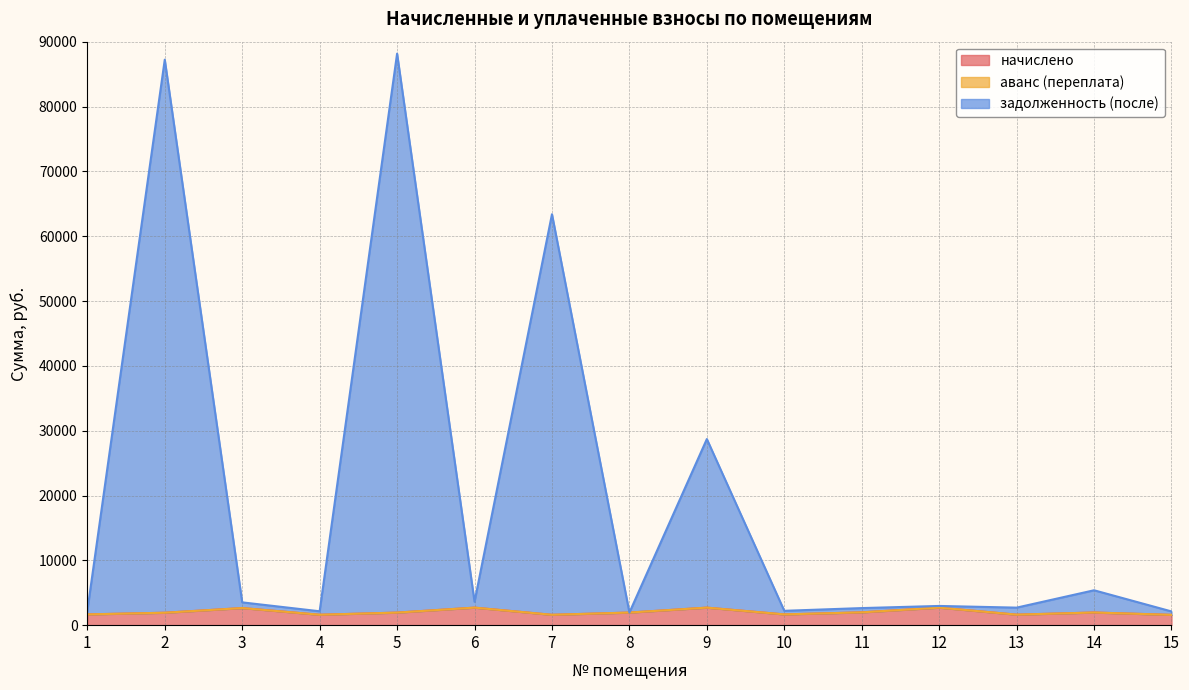

Count the number of categories in the chart.

15